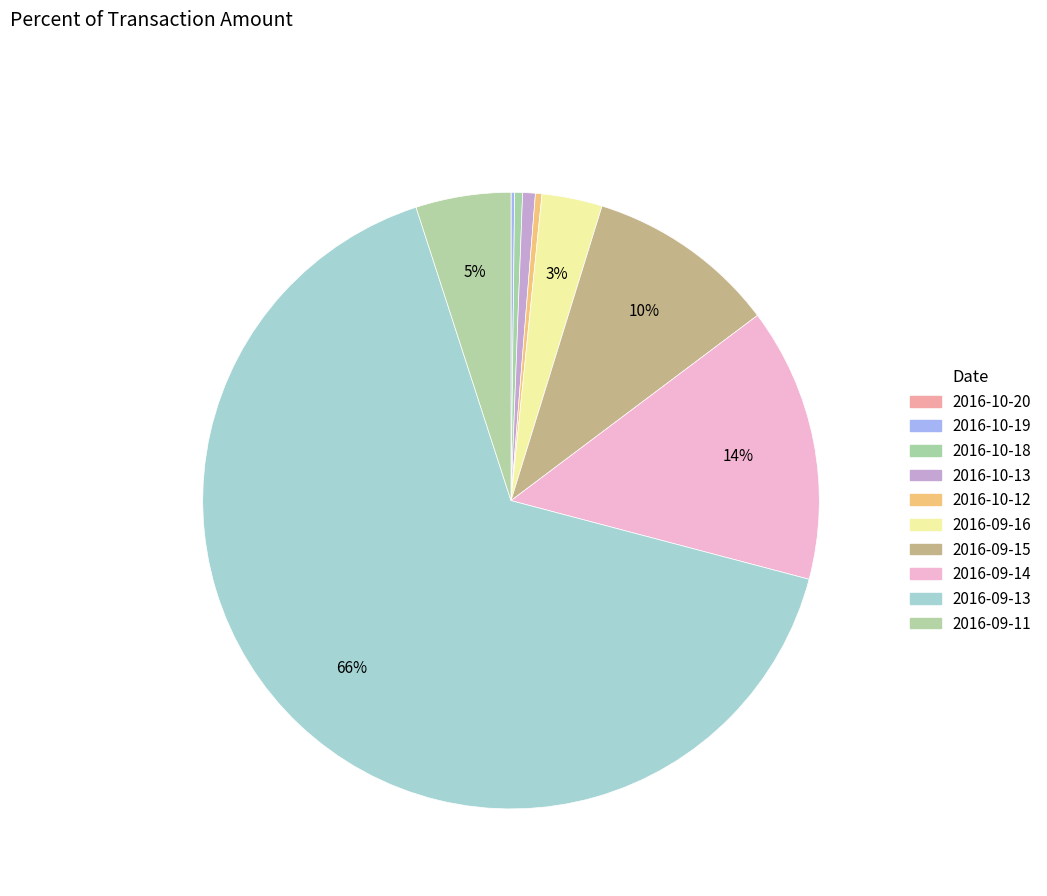

Which category has the biggest portion of the pie?

2016-09-13